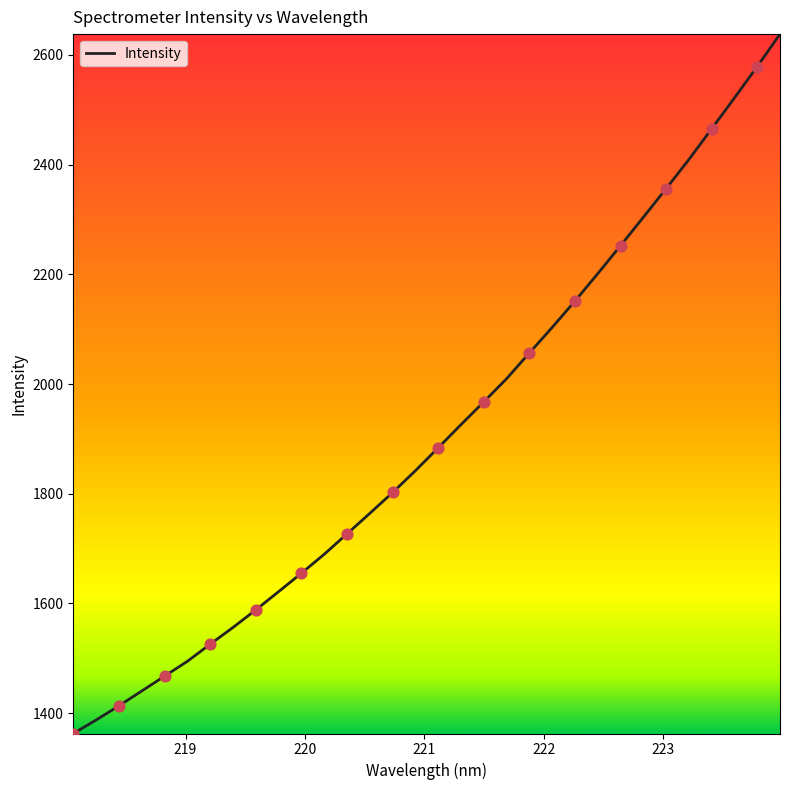

What is the greatest value displayed?

2638.0